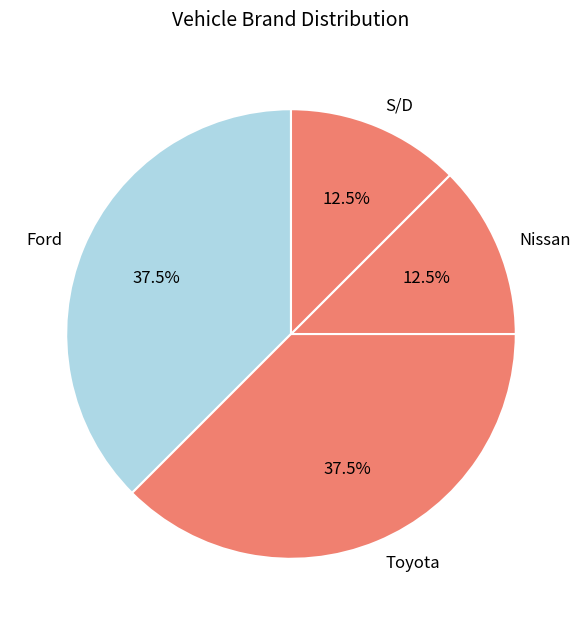

Count the number of slices in the pie.

4